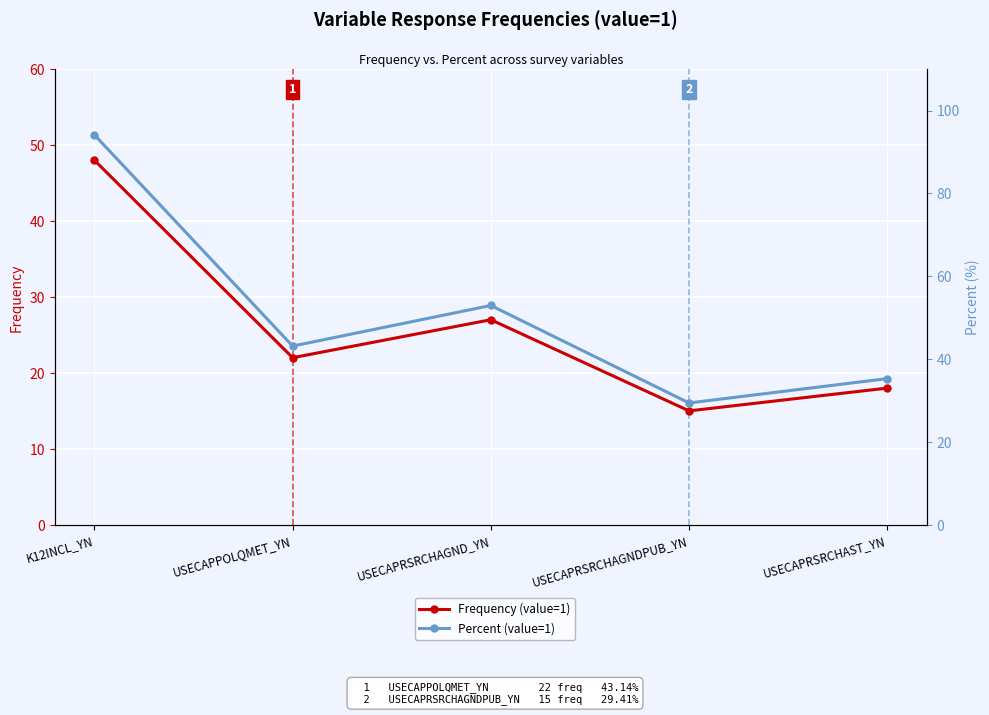

What is the difference between the maximum and second lowest values in the Percent (value=1) series?

58.8